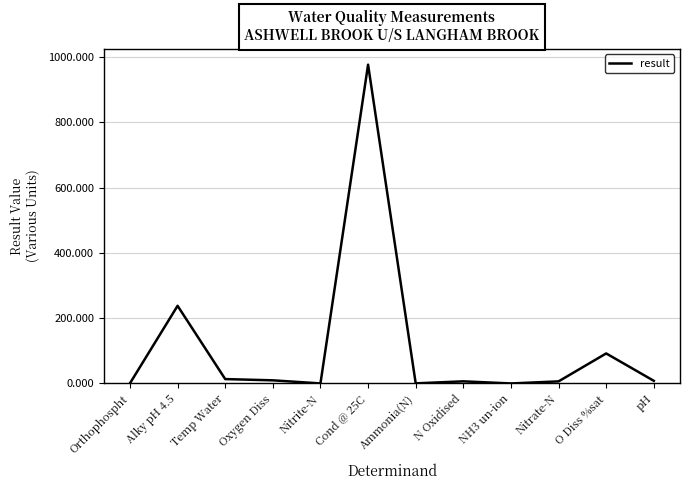

True or false: the data shows 0.5 at Orthophospht.

True